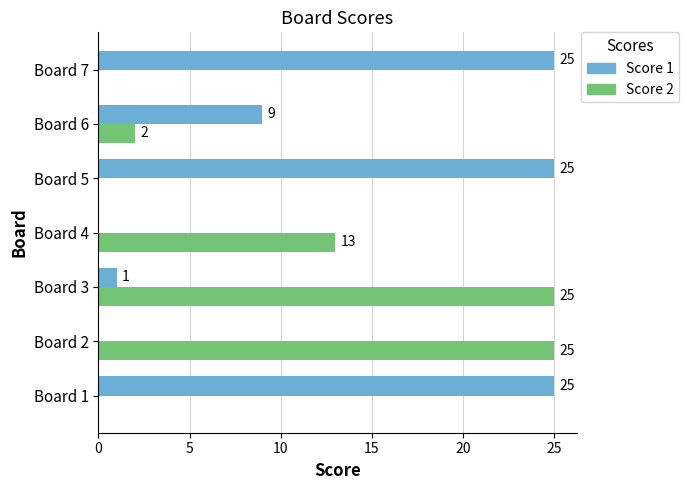

The Score 1 series shows 40 at Board 7. True or false?

False